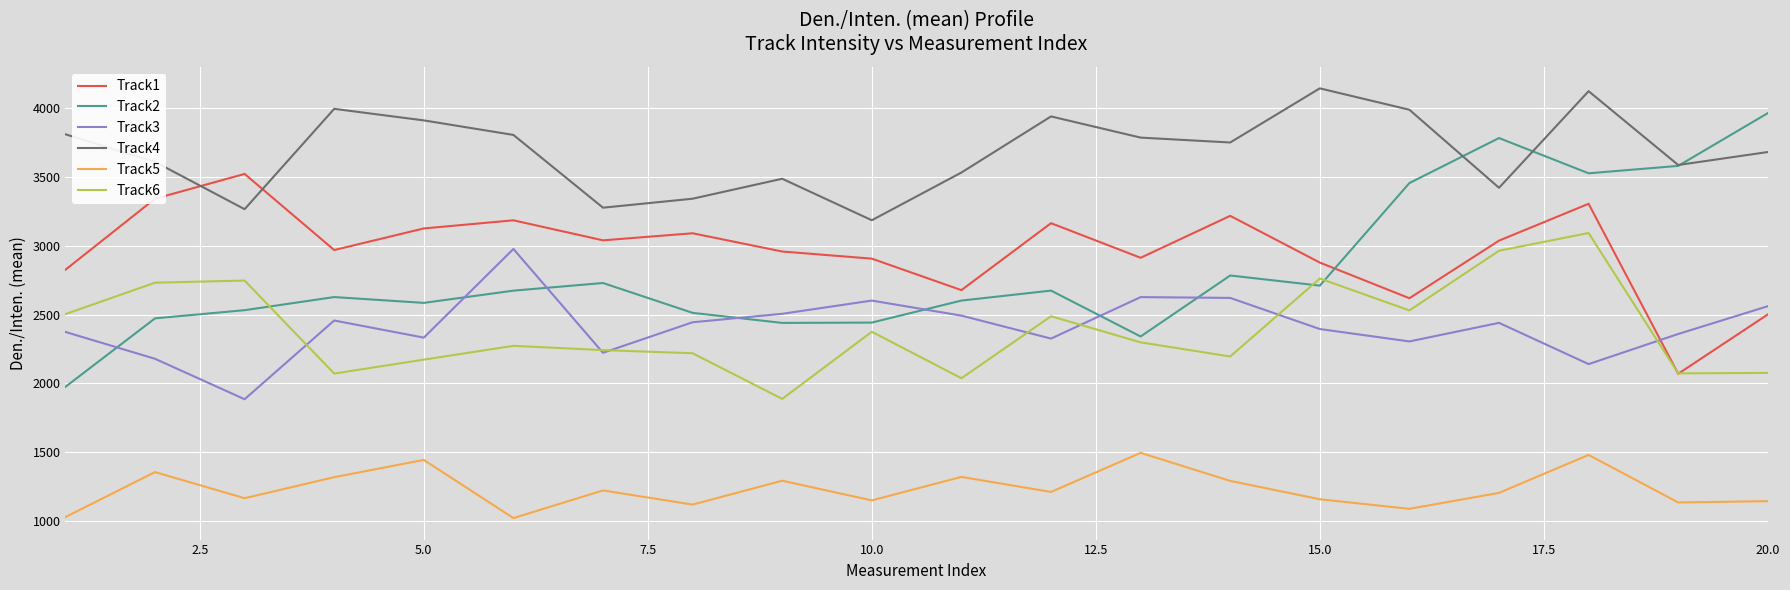

Which series has the largest total across all categories?

Track4